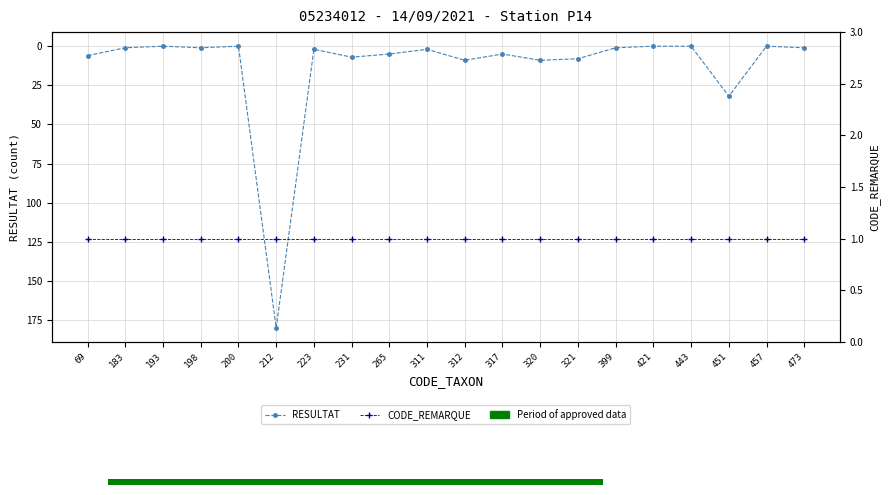

What is the spread (max minus min) of values at 231?

6